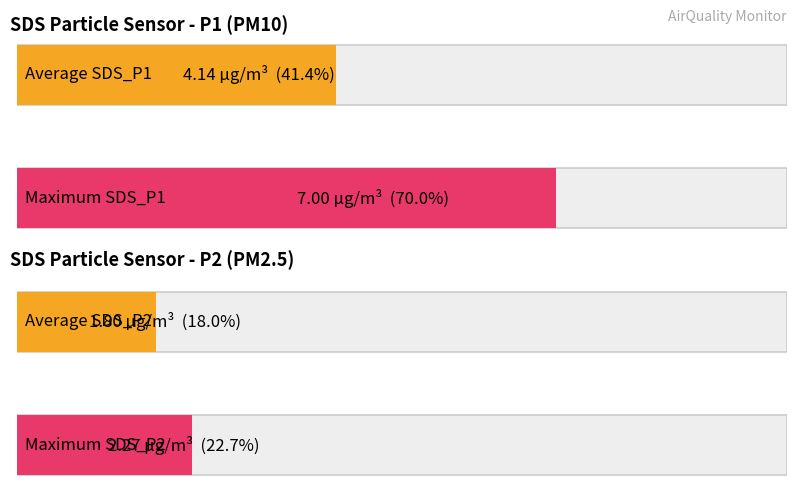

What is the maximum value for SDS_P1?

7.0